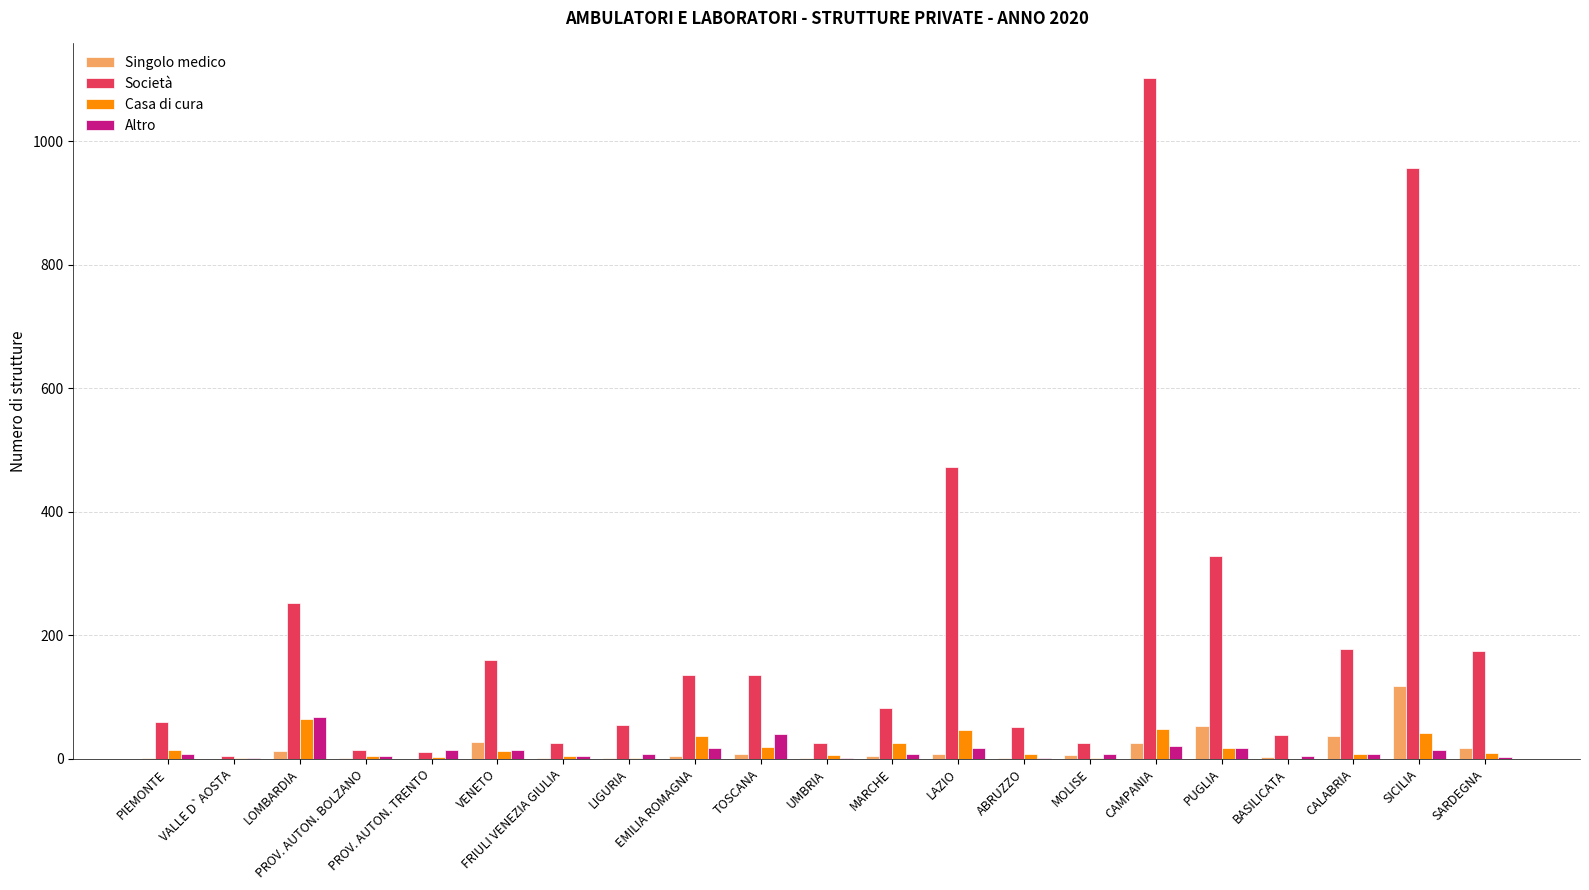

Where does the Società series first go above 83?

LOMBARDIA